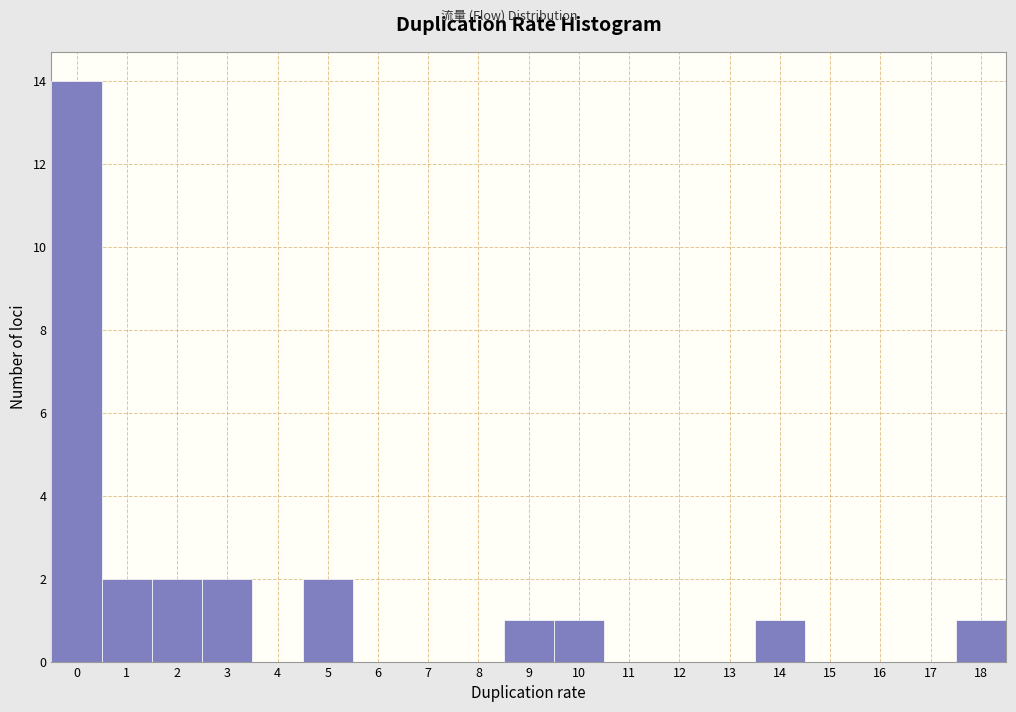

How tall is the bar that spans 4.5 to 5.5 on the x-axis? The values are not printed on the chart, so give them approximately, as read against the axis.

2